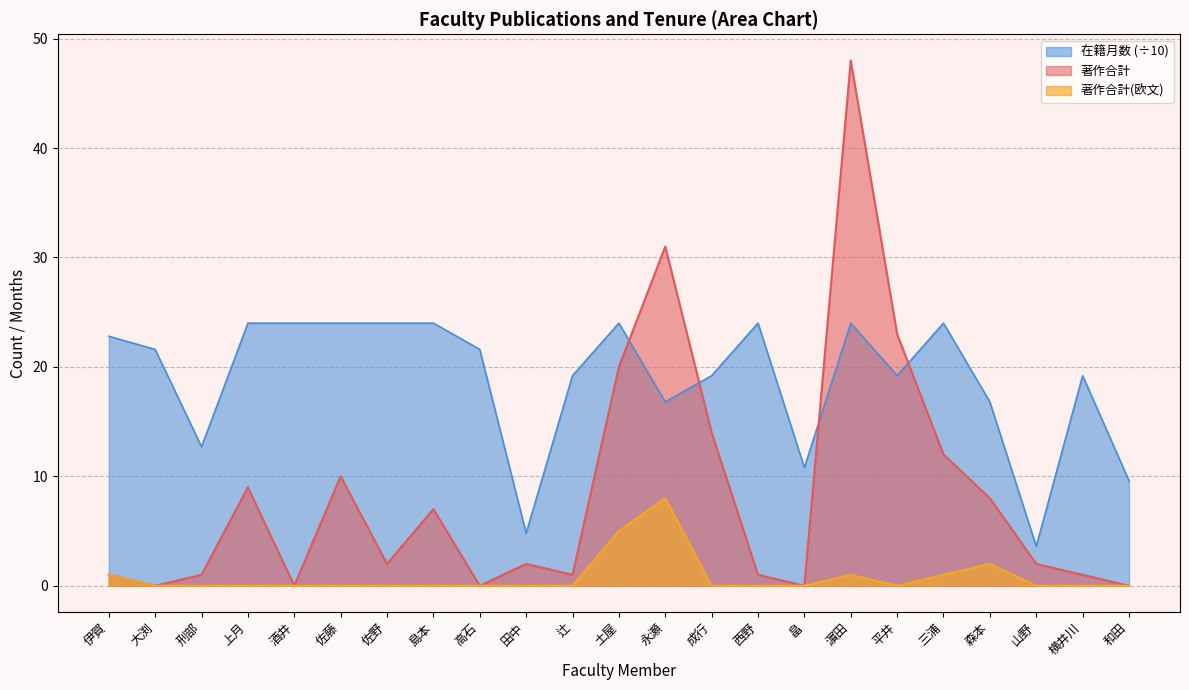

What is the value of the 在籍月数 point at the 8th from the left?

24.0